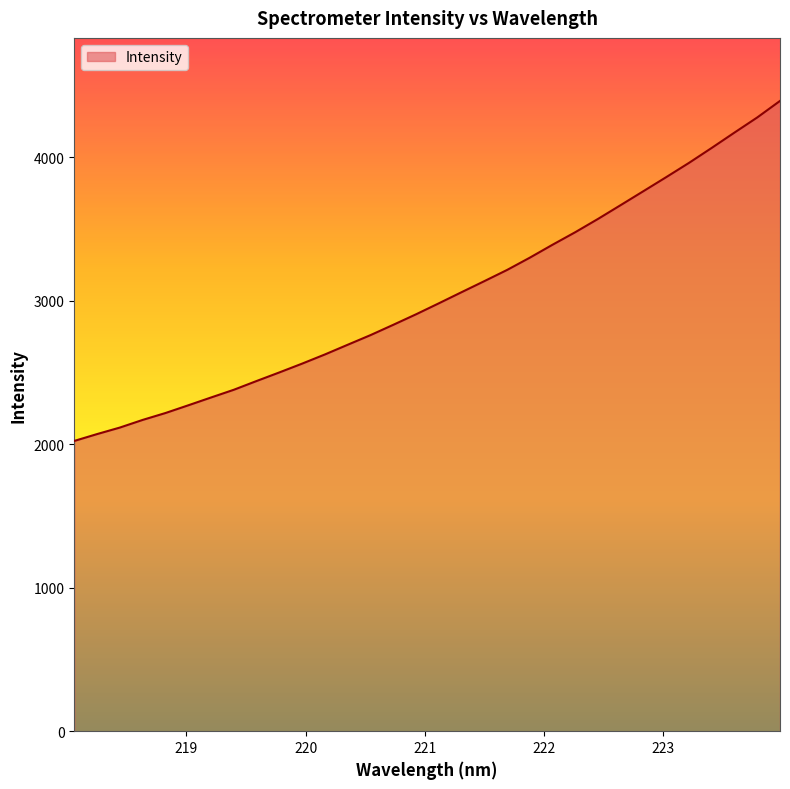

What is the sum of all values?

97180.7